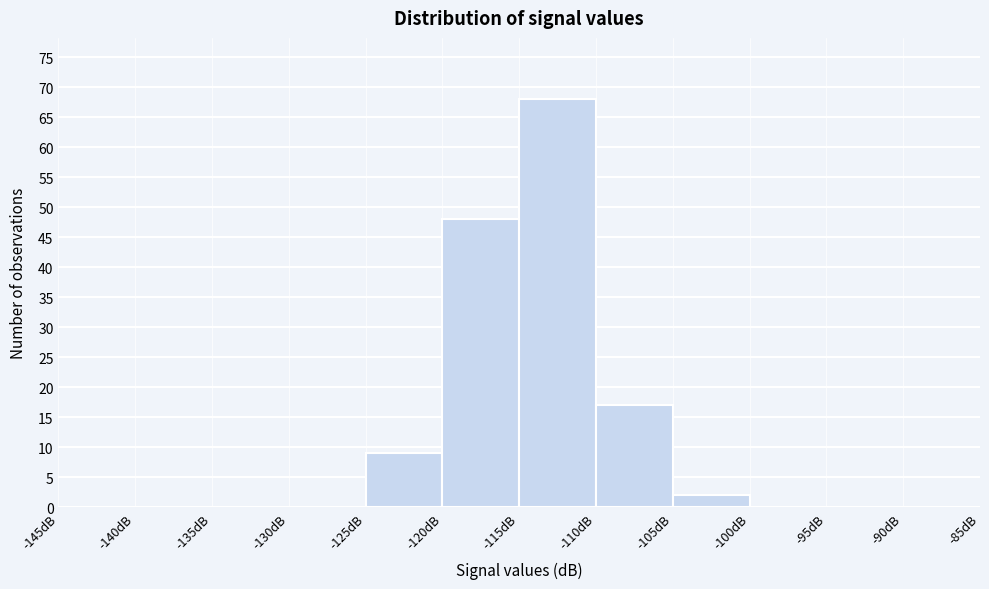

Which range on the x-axis has the tallest bar?

-115 to -110